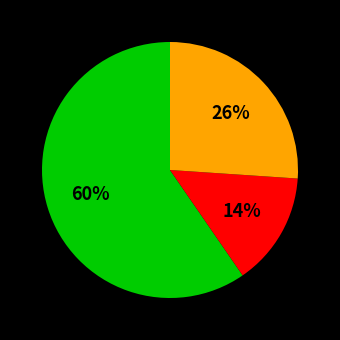

Is there any slice that represents more than half of the pie?

Yes